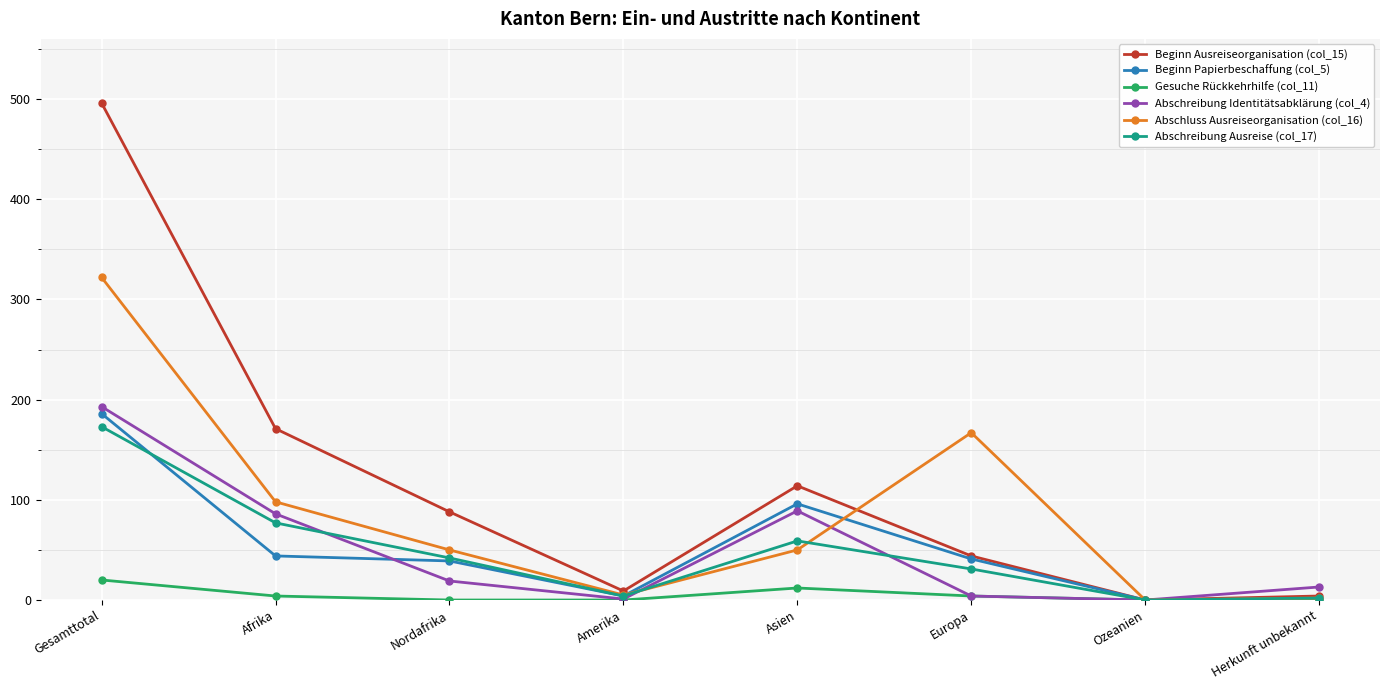

Where is Abschreibung Ausreise (col_17) nearest to the value 86?

Afrika